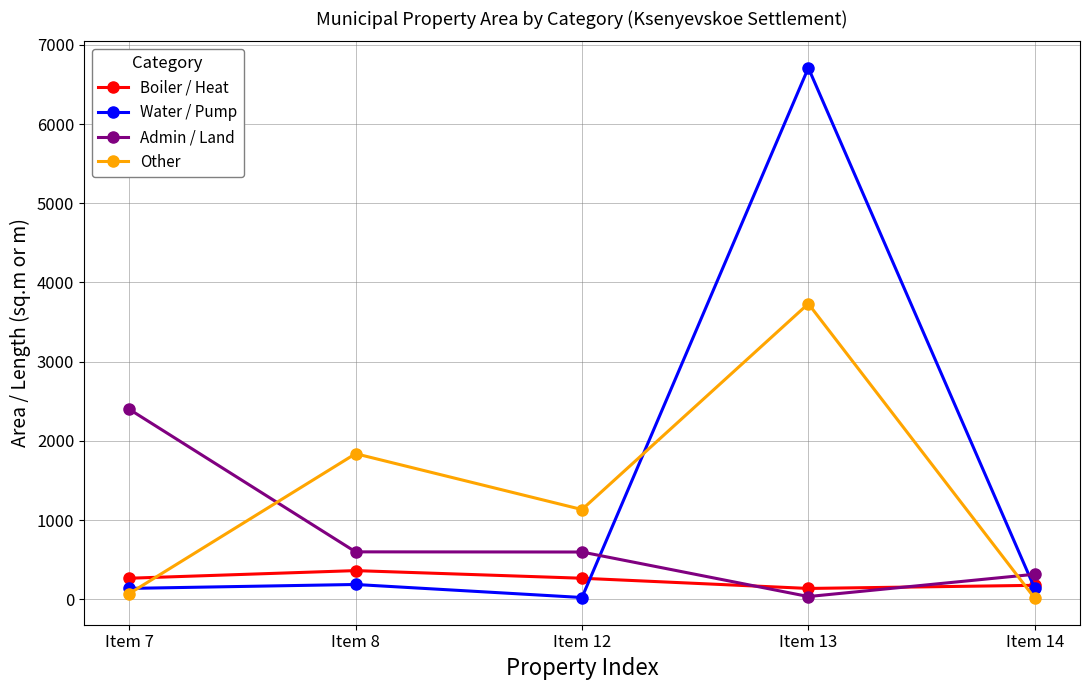

Is the value of Boiler / Heat at Item 7 greater than the value of Water / Pump at Item 13?

No